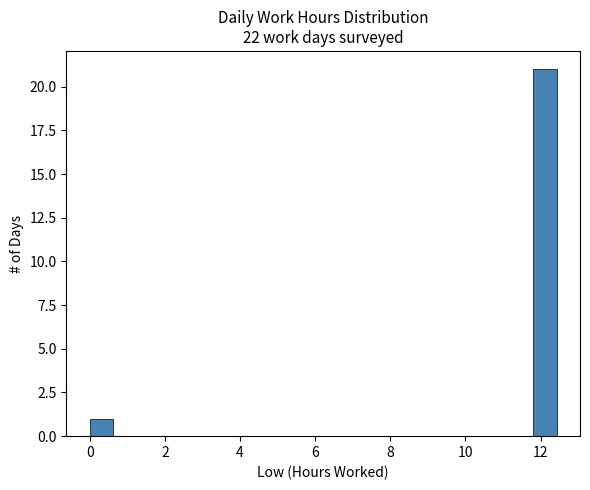

Read against the x-axis, roughly where is the centre of the tallest bar?

12.2